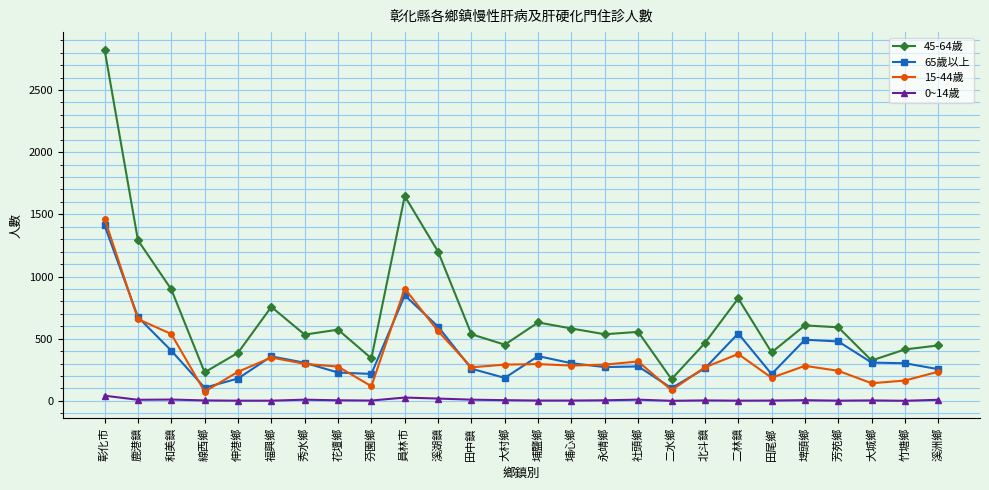

Is it true that 45-64歲 equals 756 at 福興鄉?

True